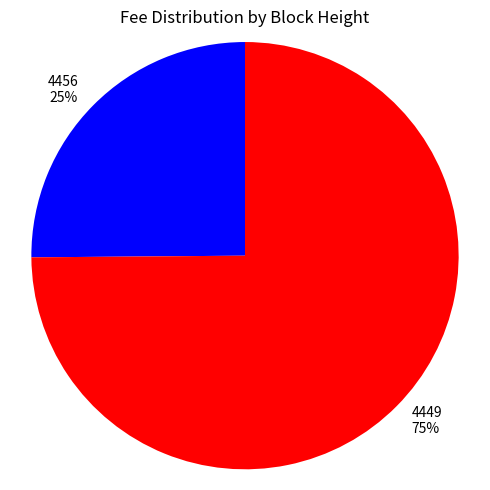

Do 4456 and 4449 together represent more than half of the pie?

Yes